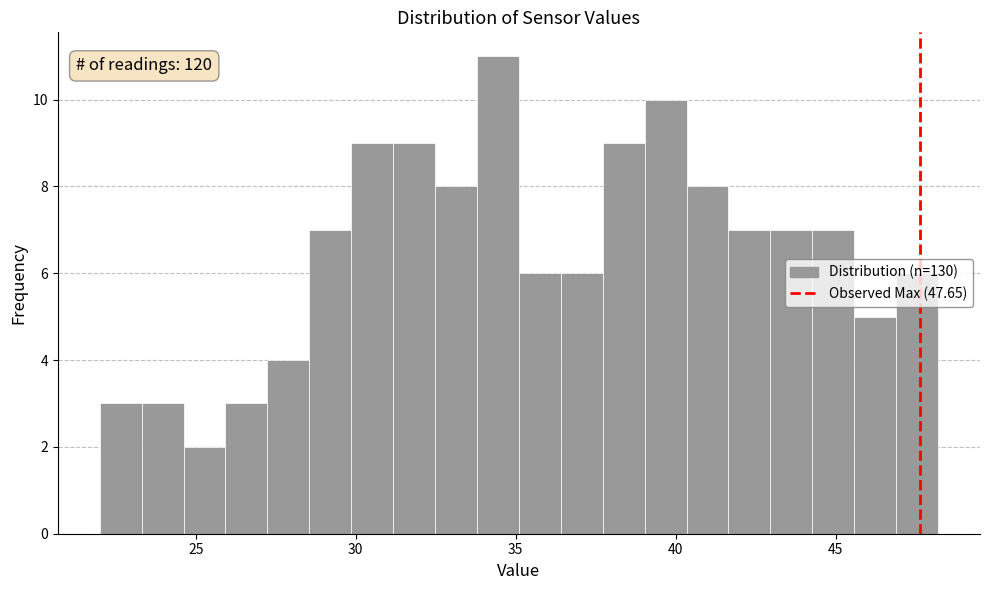

Read against the x-axis, roughly where is the centre of the tallest bar?

34.5